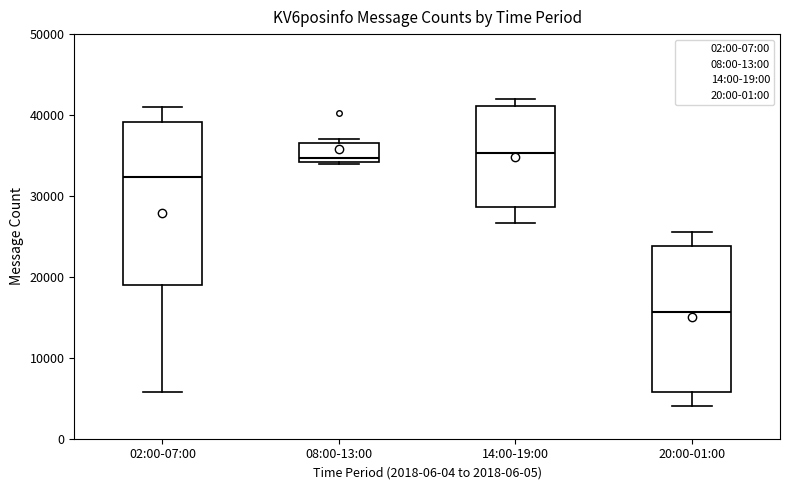

Where does the lower whisker of the box for 02:00-07:00 end on the y-axis? The values are not printed on the chart, so give them approximately, as read against the axis.

6000